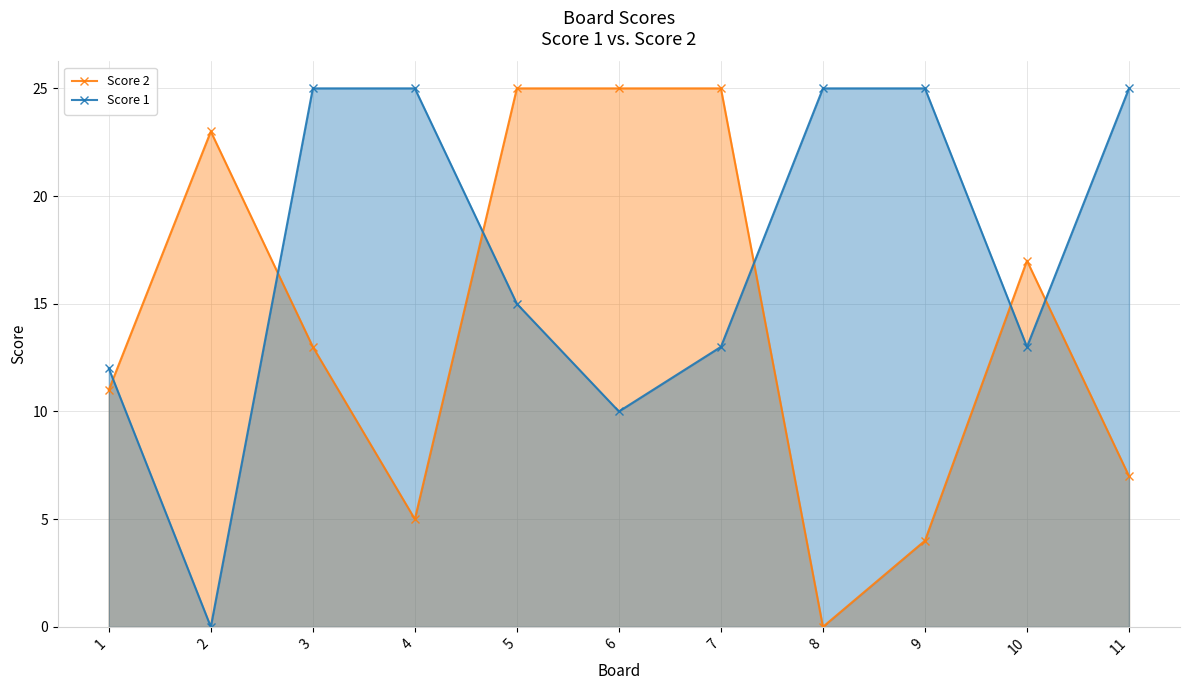

Does the chart display data point markers on the line(s)?

Yes